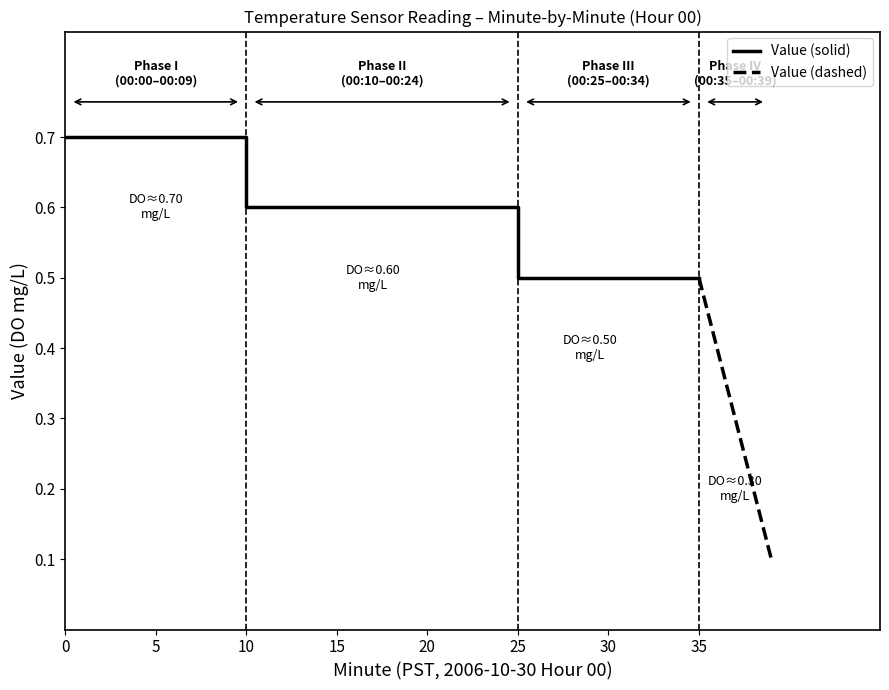

Where is the data nearest to the value 0?

38